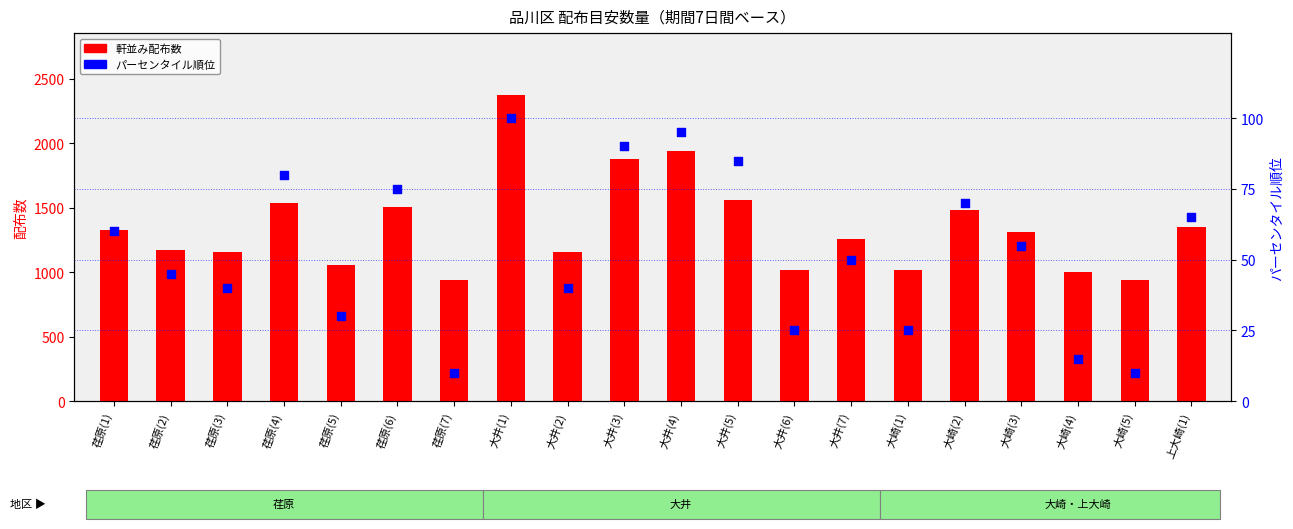

What is the total value across all series at 大崎(1)?

1045.0